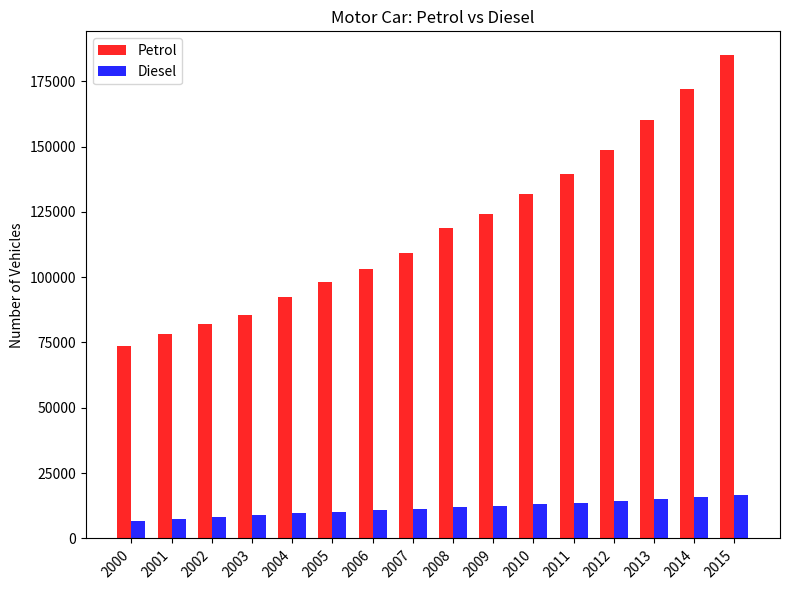

What is the difference between the maximum and second lowest values in the Diesel series?

8970